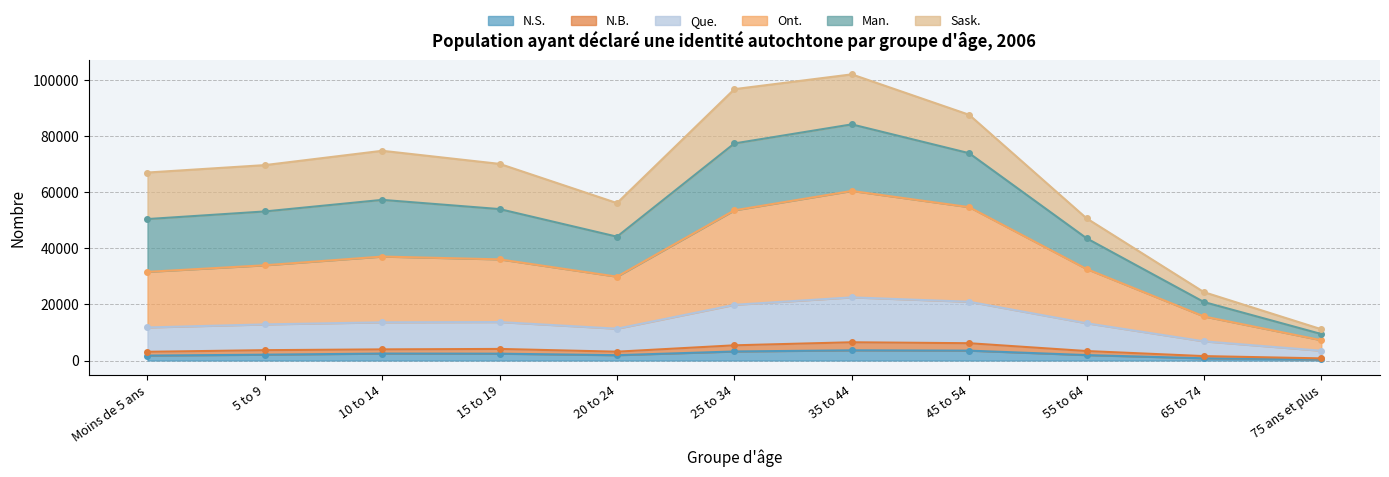

Which category has the highest value in the Ont. series?

35 to 44